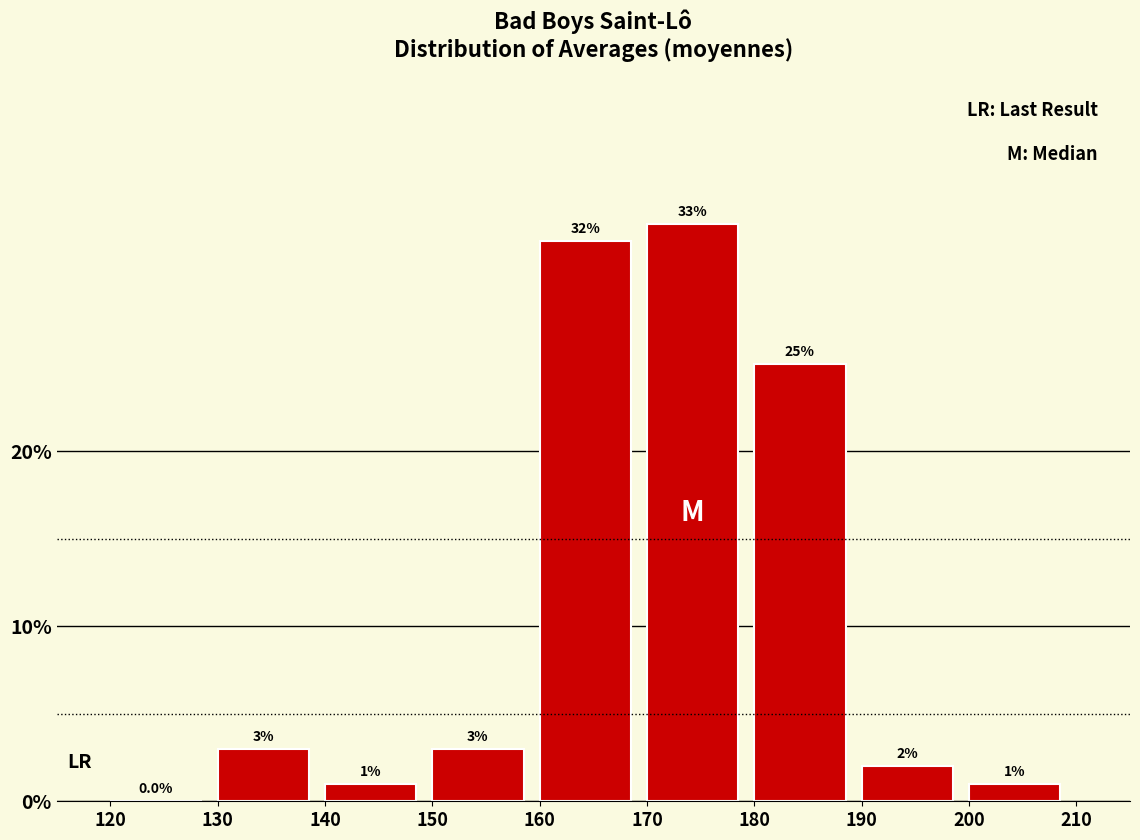

What is the height of the bar covering 190 to 200 on the x-axis?

2.0